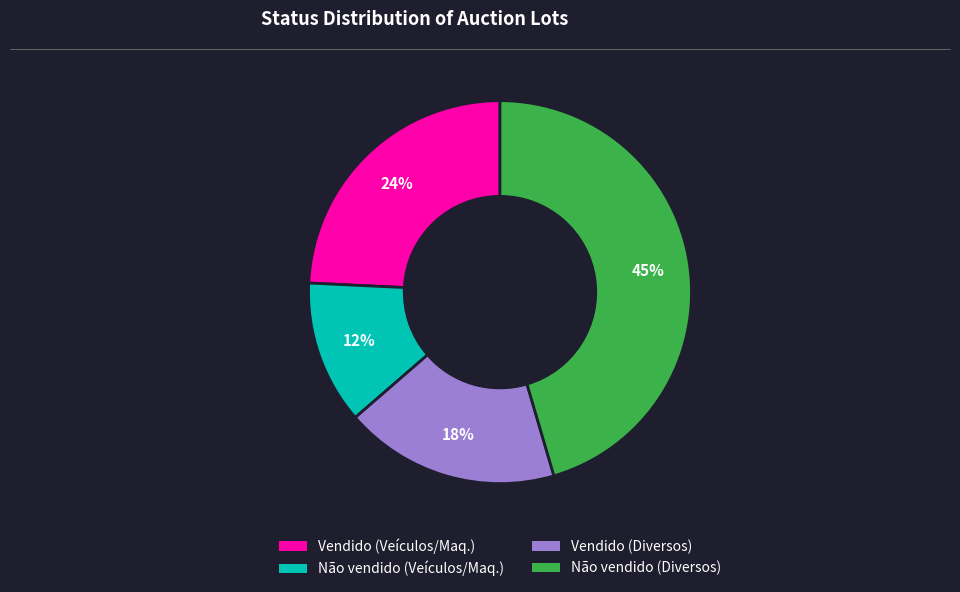

To the nearest percent, what is the difference between the largest and smallest slice percentages?

33%